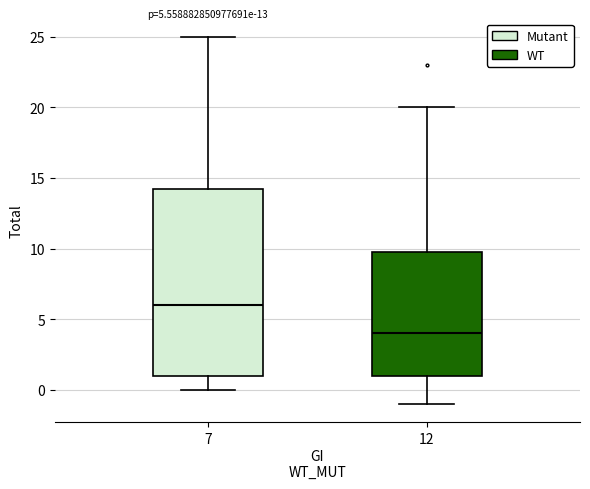

Which box has the lowest median line?

12